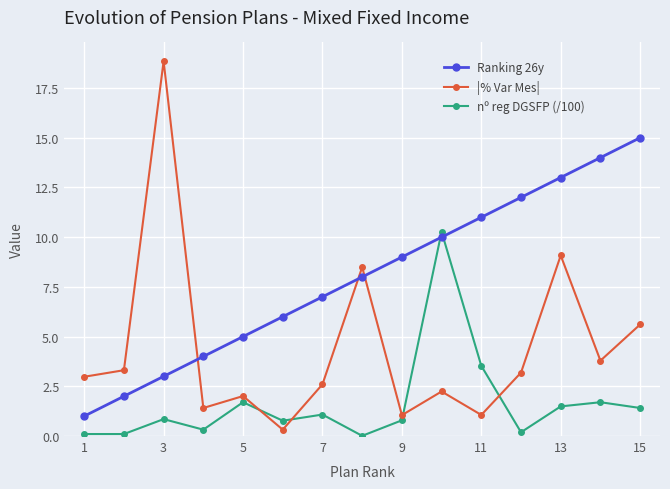

List the series in order of their peak value, highest first.

|% Var Mes|, Ranking 26y, nº reg DGSFP (/100)